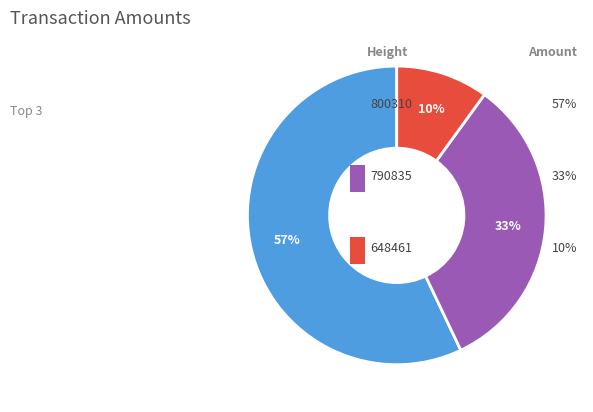

To the nearest percent, what is the difference between the largest and smallest slice percentages?

47%